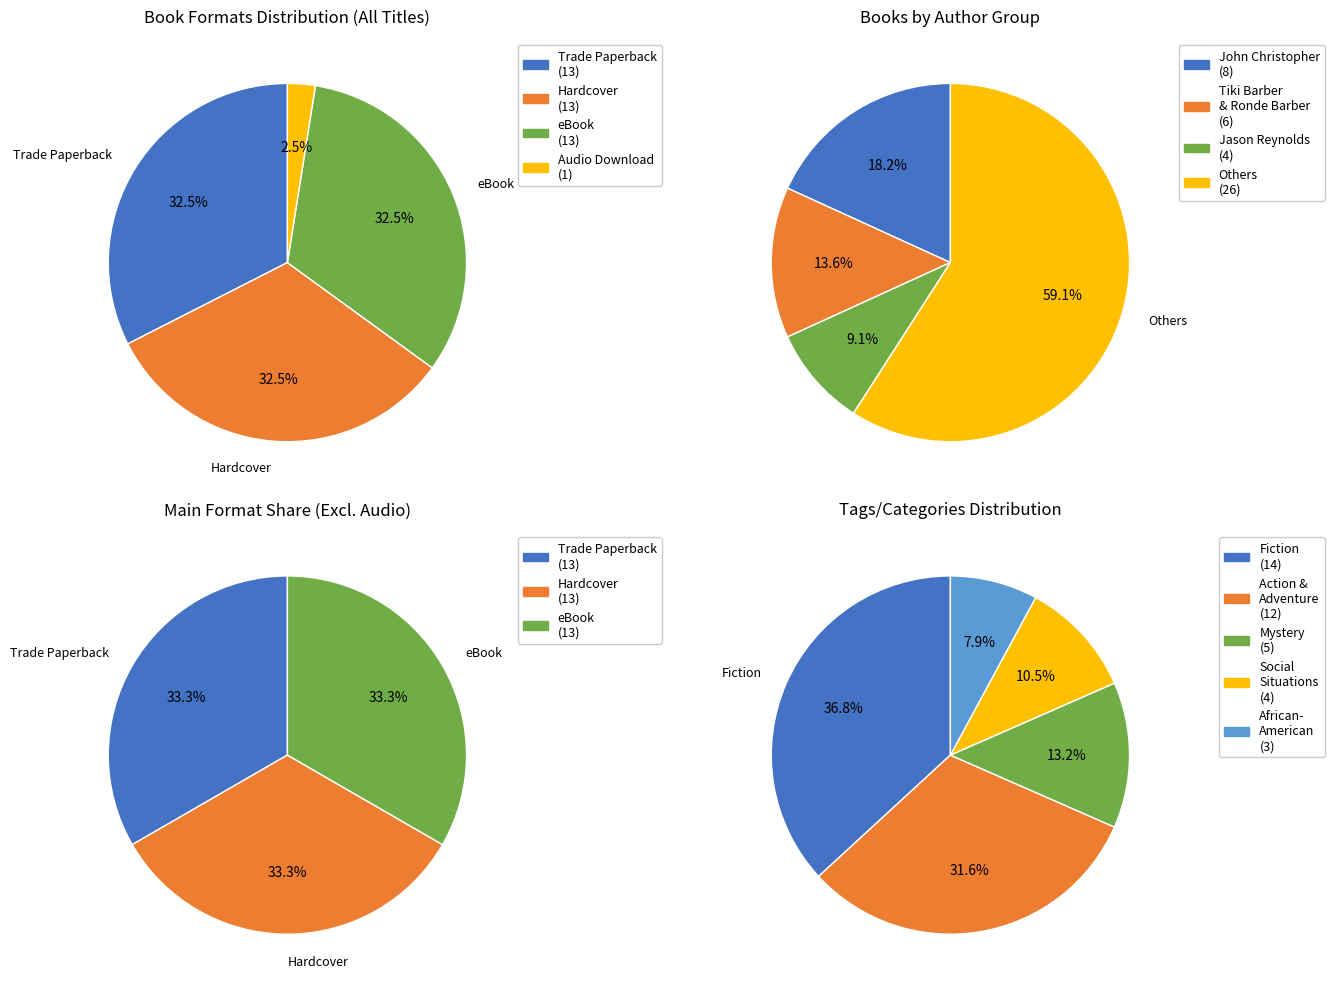

Between Audio Download and Hardcover, which is larger?

Hardcover